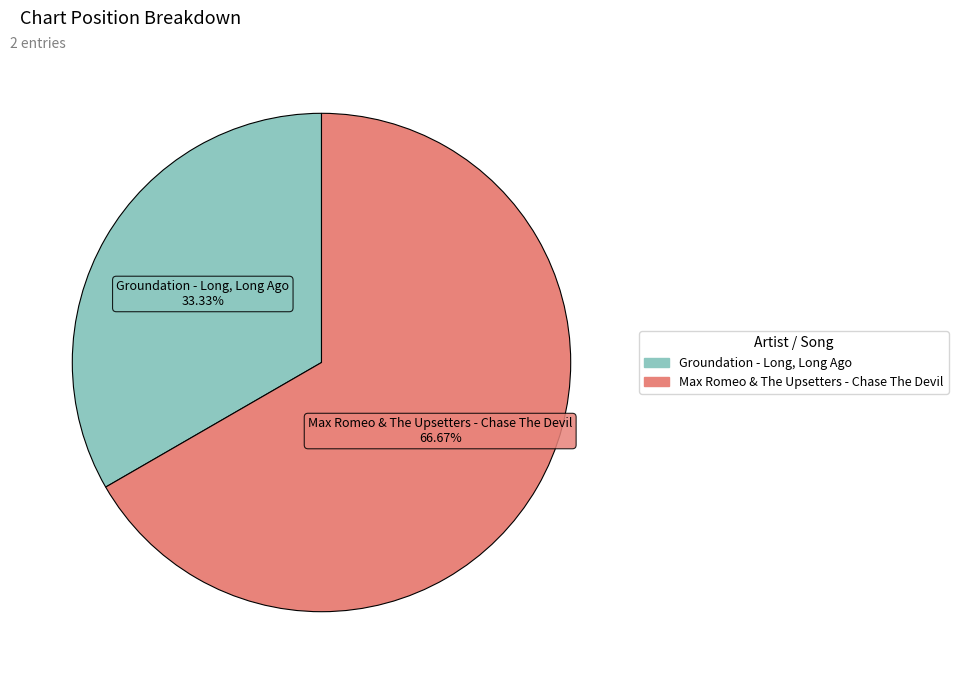

True or false: Groundation - Long, Long Ago accounts for 33% of the total.

True